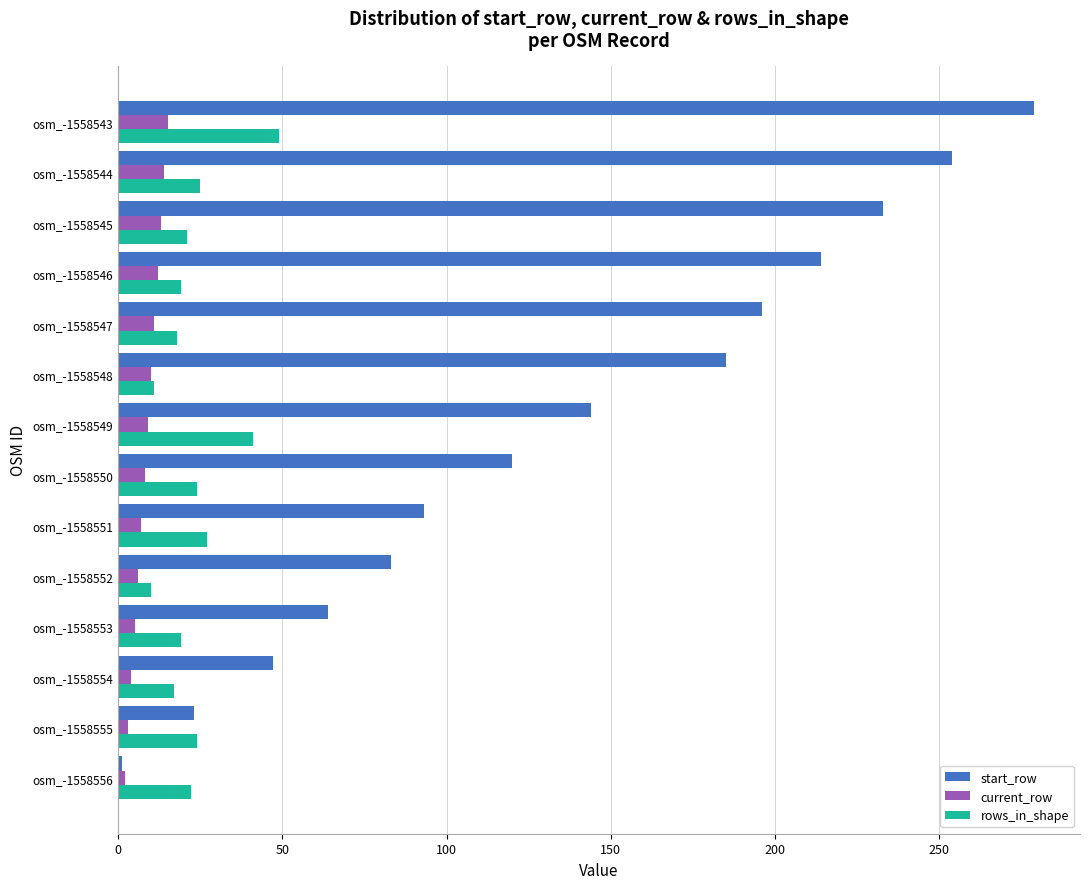

Is it true that current_row equals 13 at osm_-1558545?

True